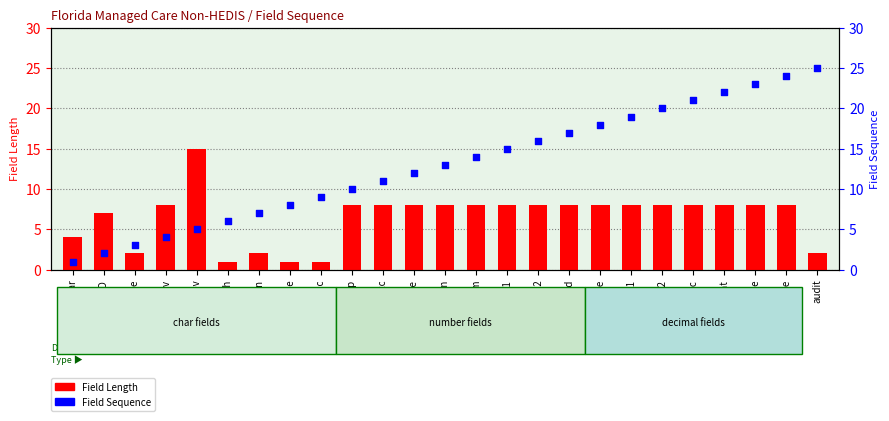

Which series has the largest total across all categories?

Field Sequence